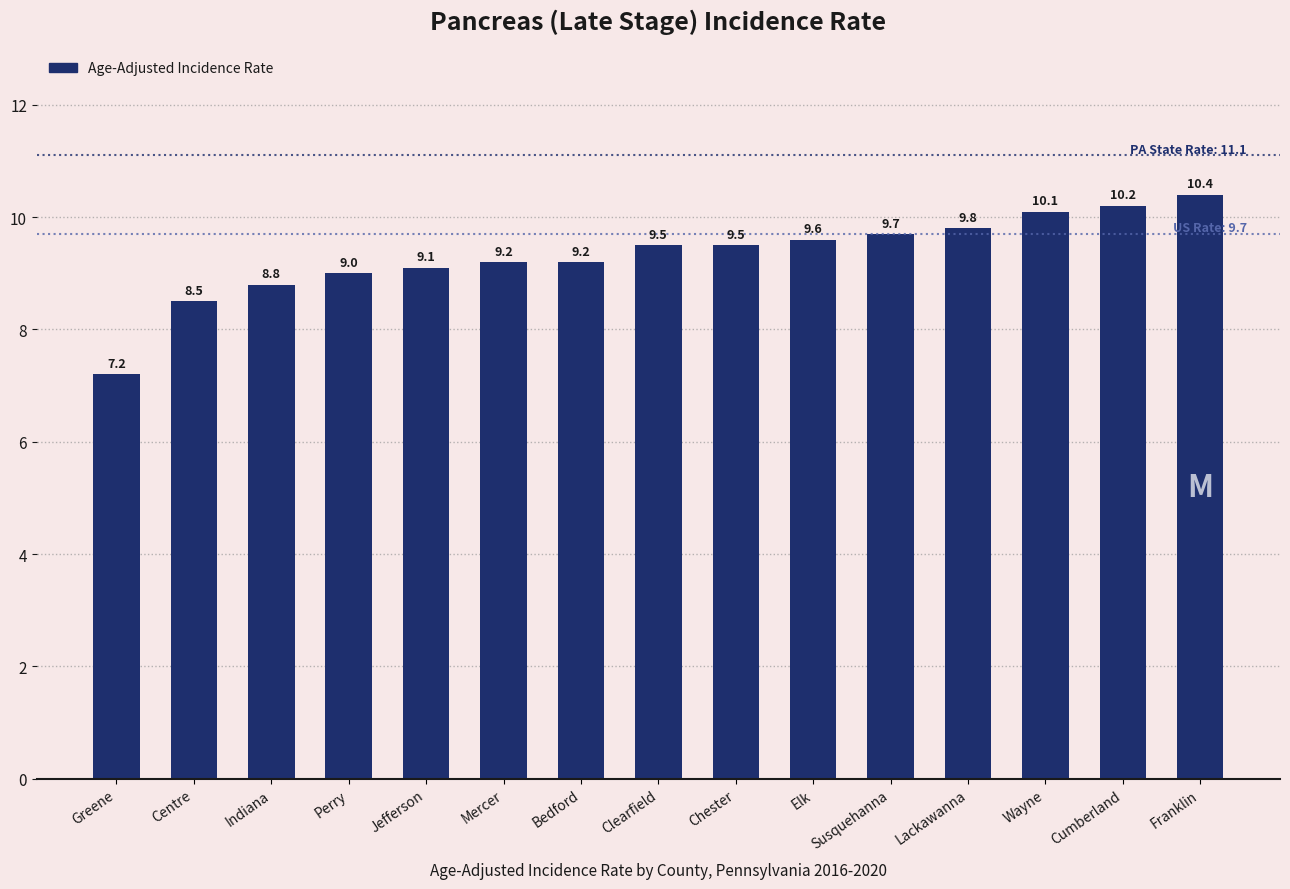

The chart shows a value of 8.8 at Indiana. True or false?

True